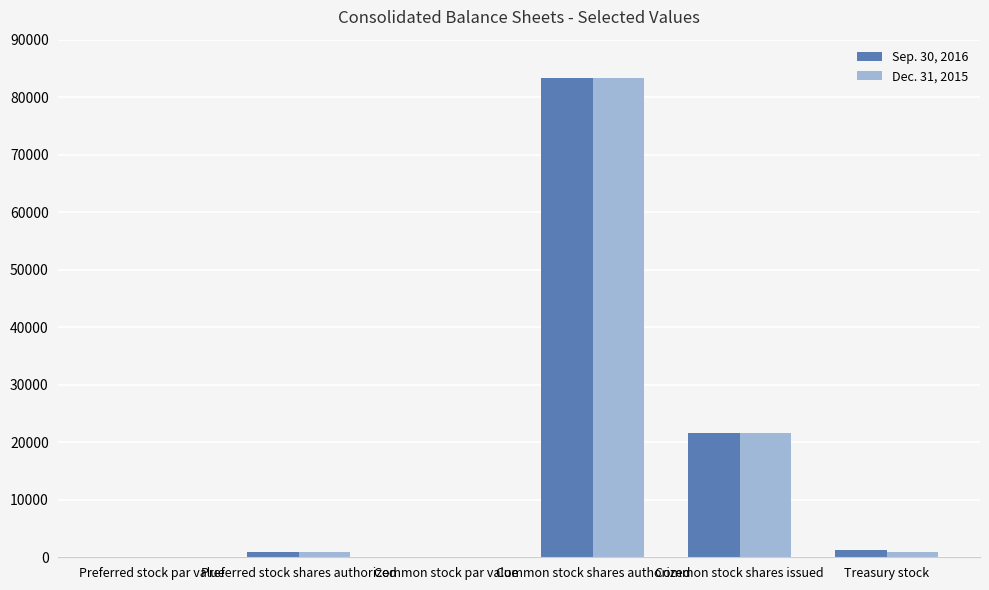

Does the chart contain stacked bars?

No